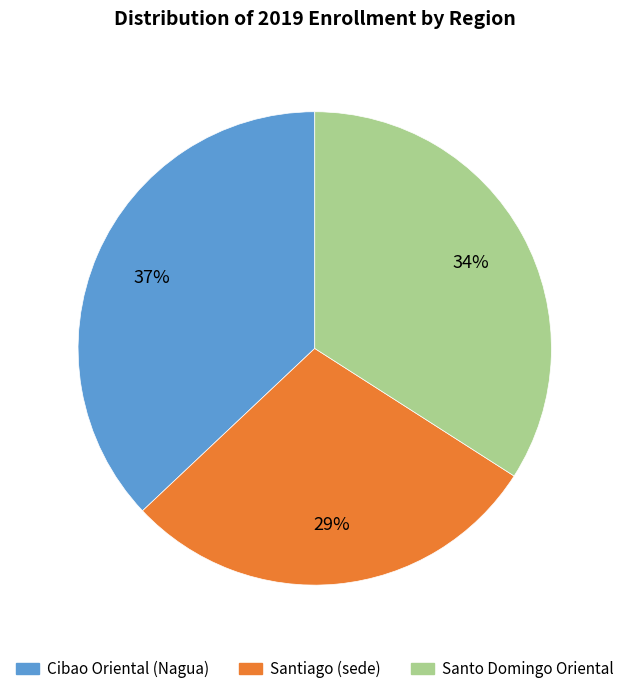

Is Santiago (sede) the majority of the pie?

No